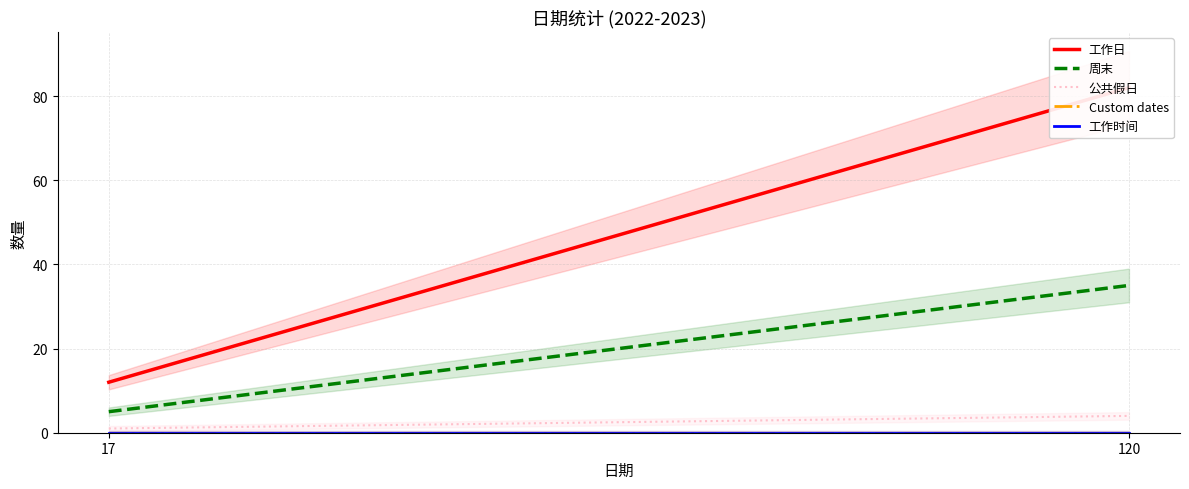

Rank the categories by Custom dates value from lowest to highest.

17, 120